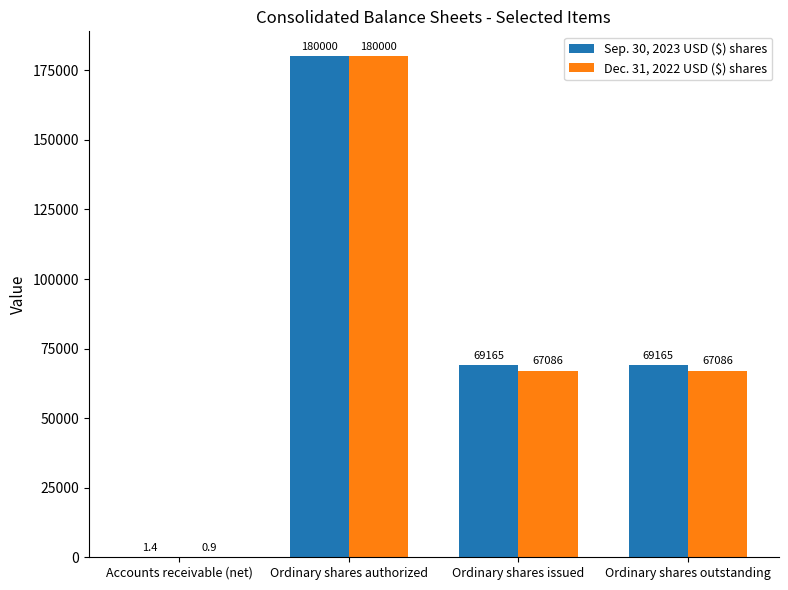

Which series has the largest total across all categories?

Sep. 30, 2023 USD ($) shares